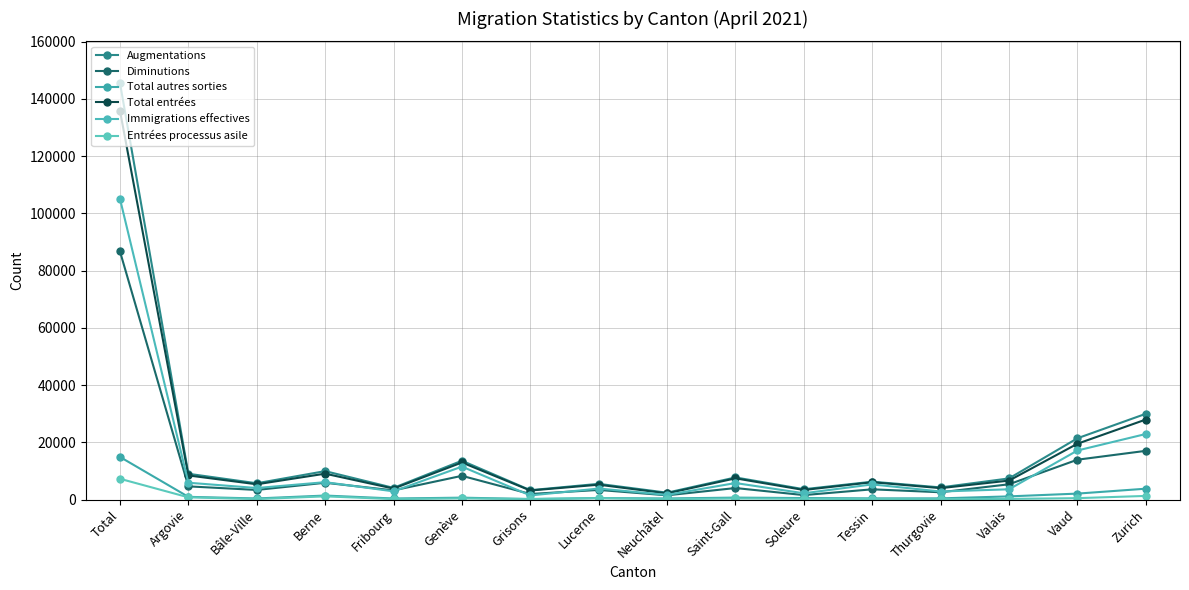

What is the minimum value shown in the chart?

131